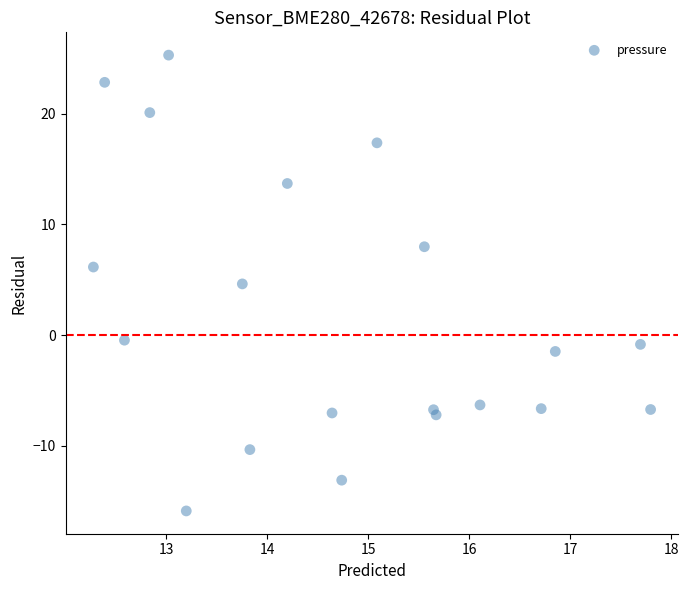

What Y value in the scatter plot is closest to 4?

4.6